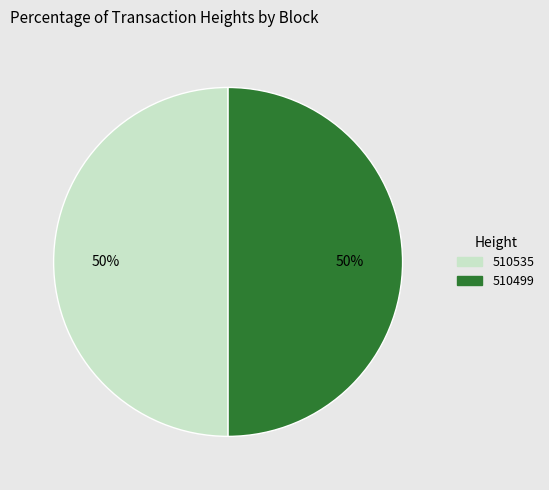

Is it true that 510535 is 50% of the pie?

True